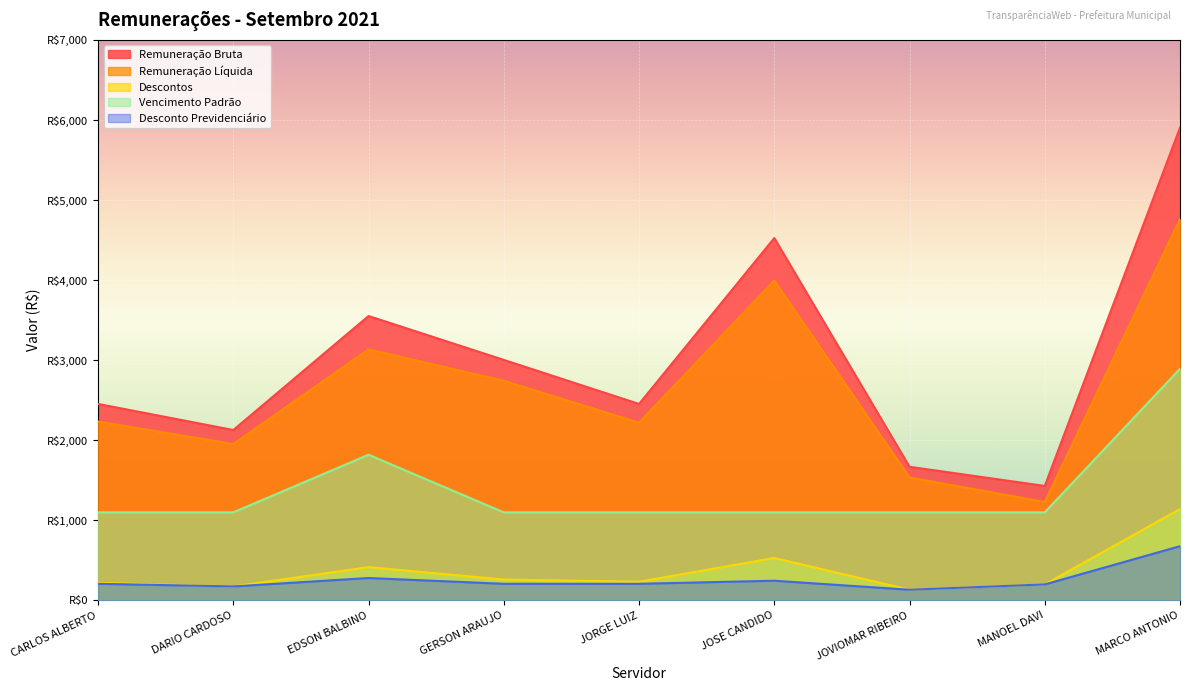

What is the label of the 8th point from the right?

DARIO CARDOSO